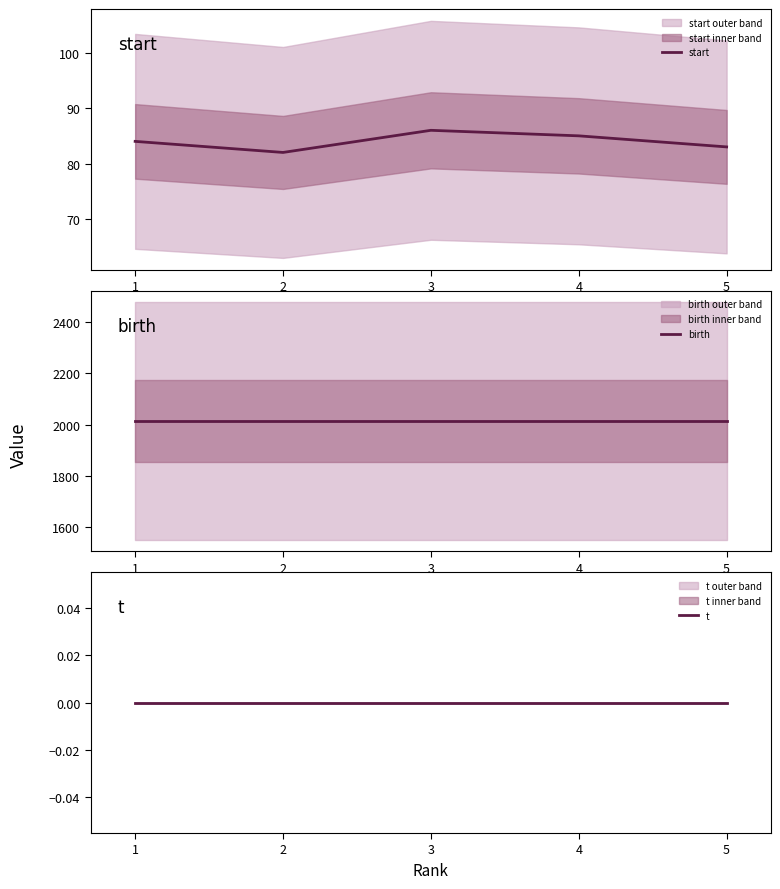

True or false: birth and start cross at least once.

False